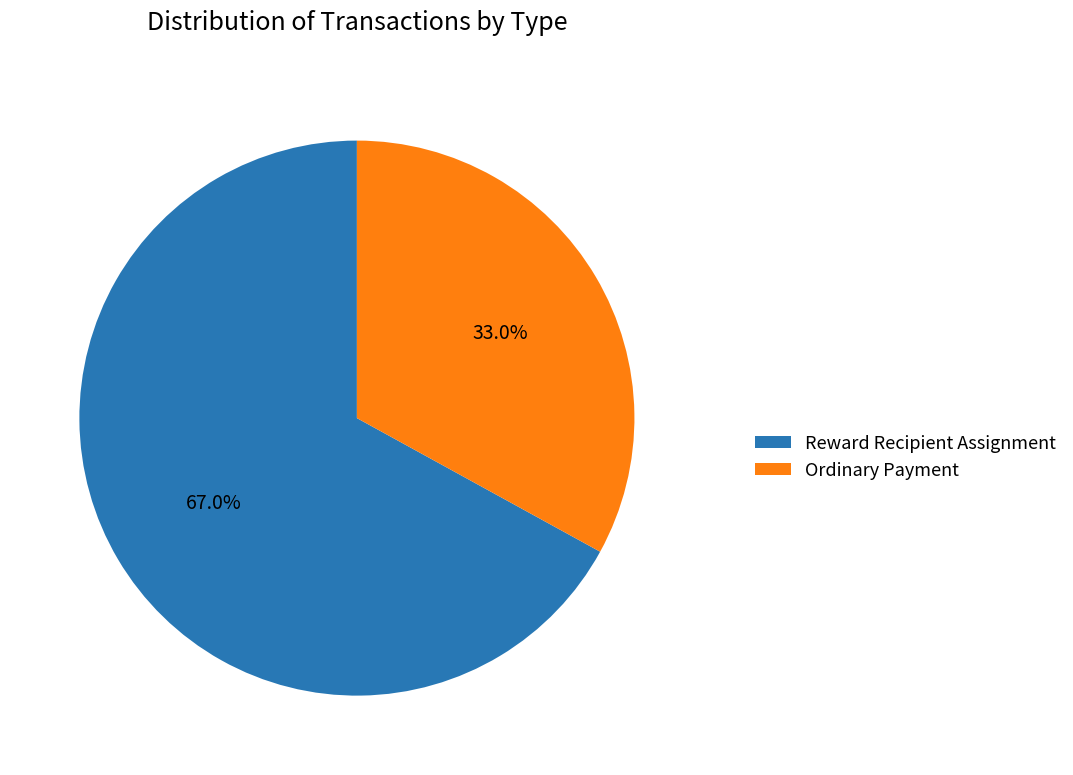

How many segments does this pie chart have?

2